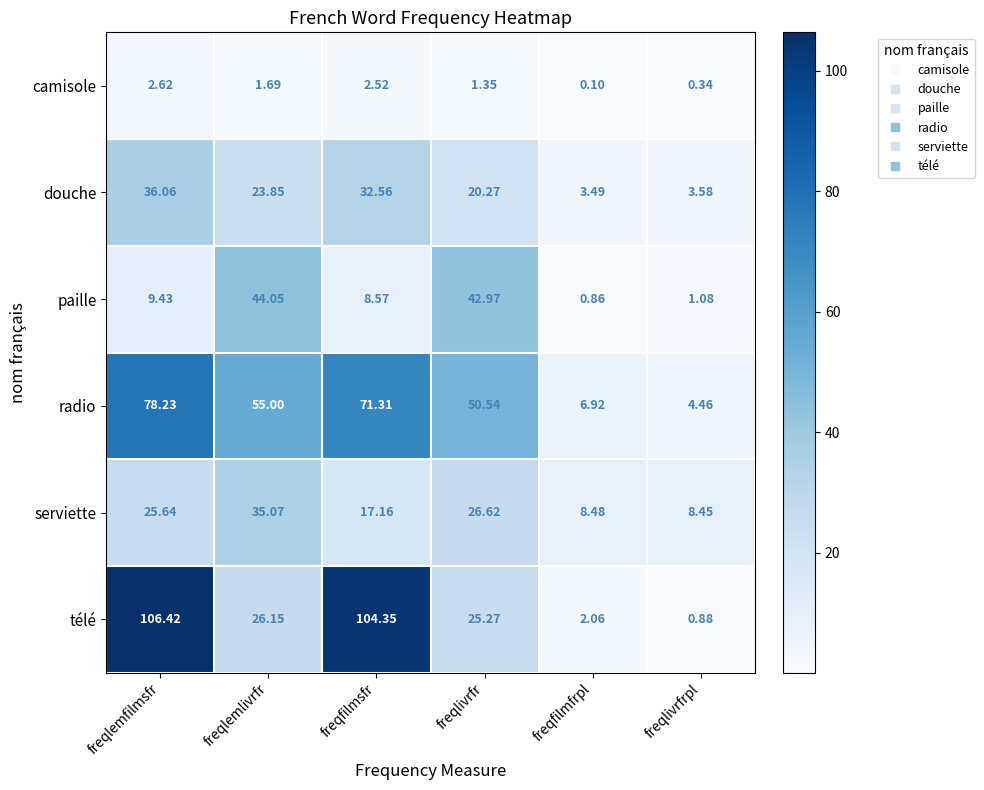

Where is paille nearest to the value 22?

freqlemfilmsfr